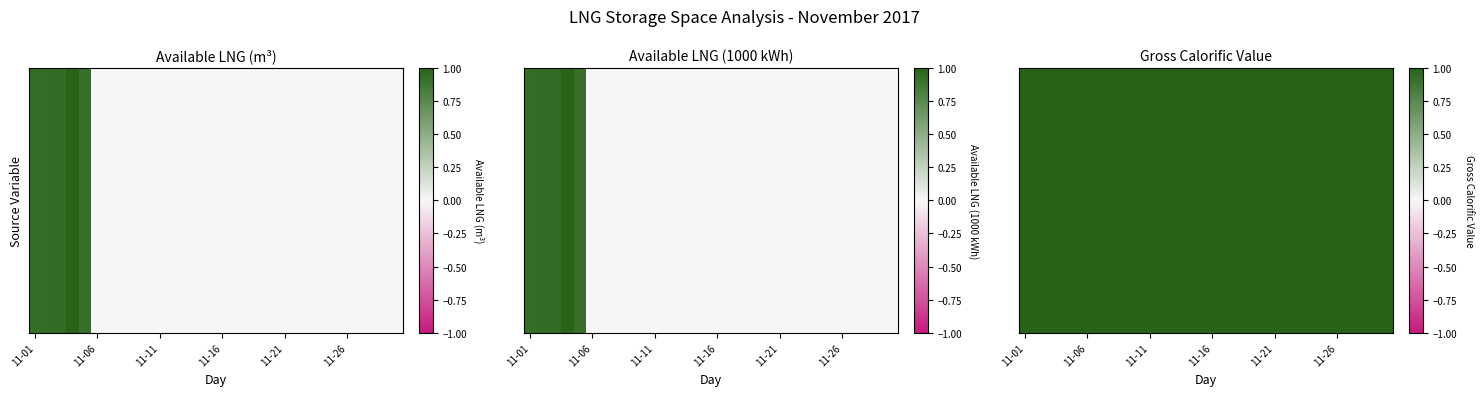

The Available LNG Storage Space (m3) series shows 0.6 at 11-26. True or false?

False